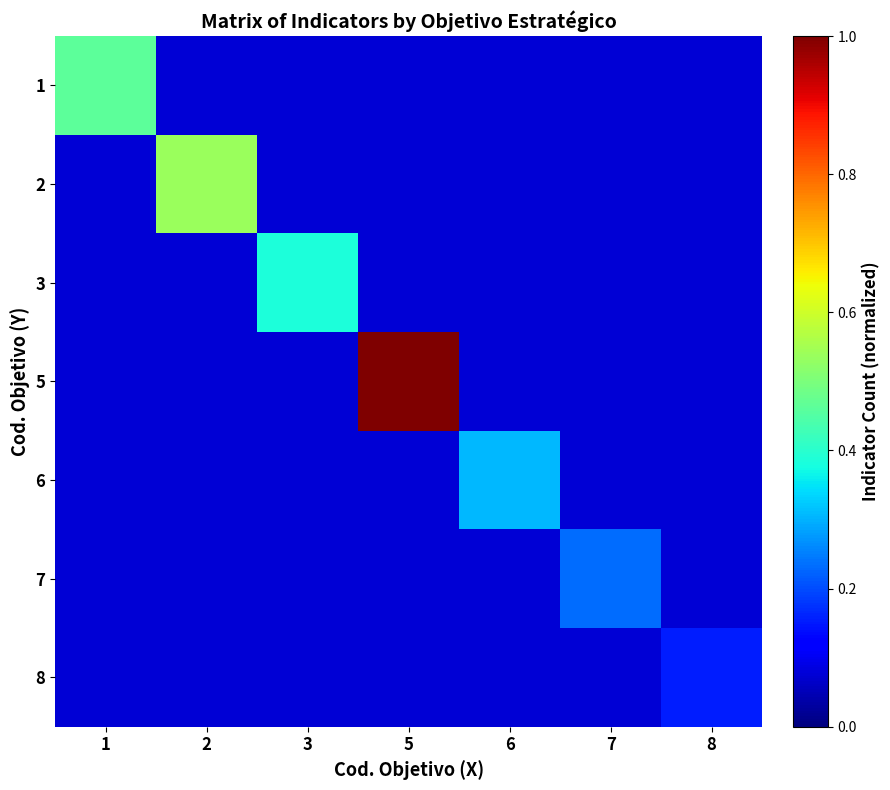

What is the minimum value shown in the chart?

0.1